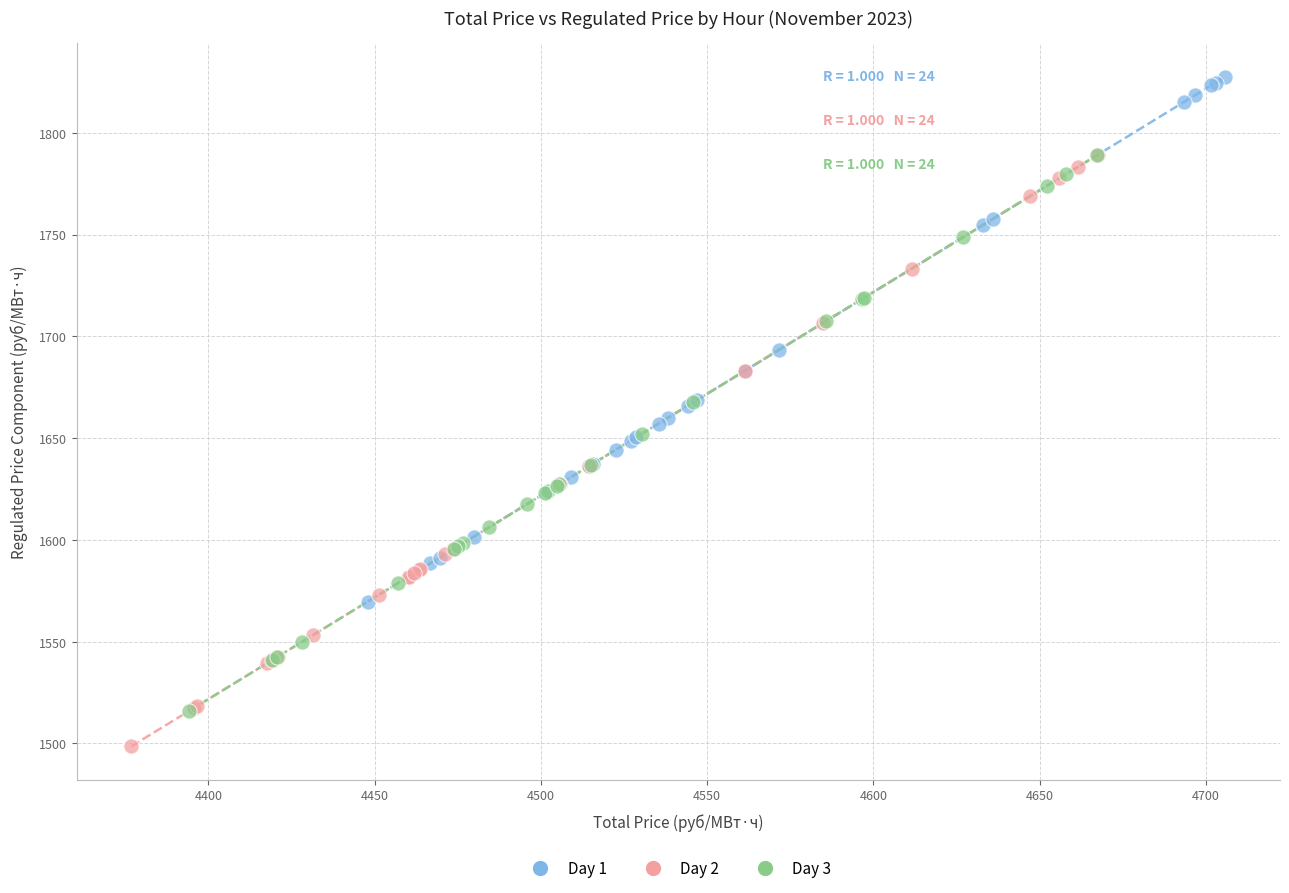

Which series has the largest Y range (max minus min)?

Day 2